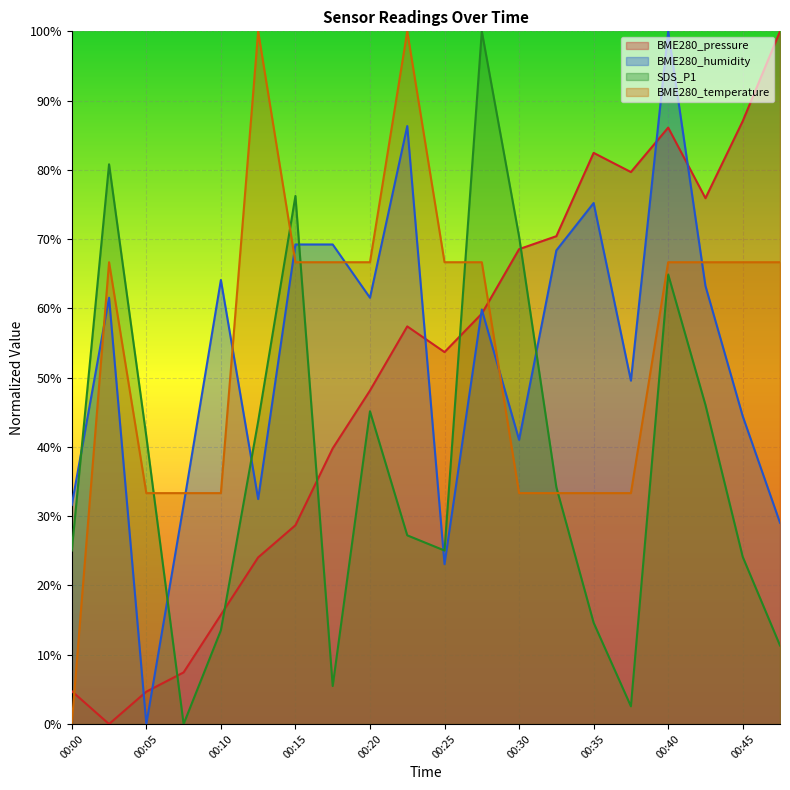

Which series has the largest total across all categories?

BME280_temperature